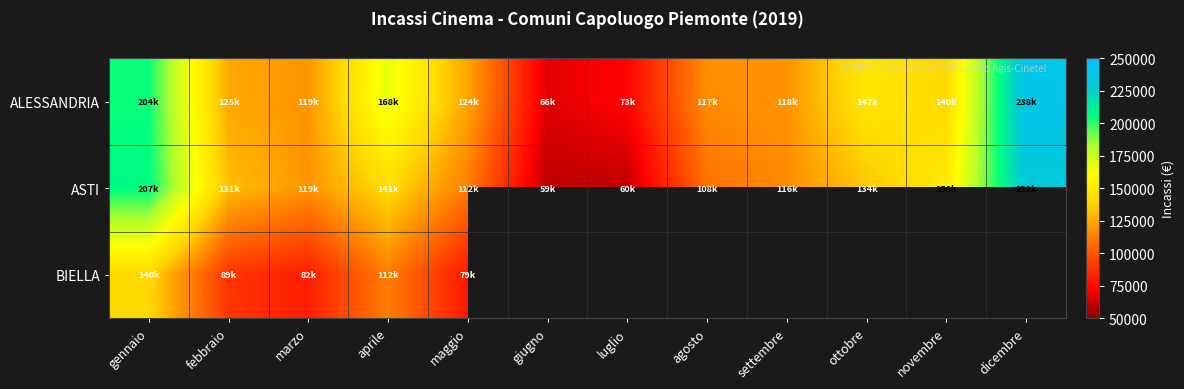

What is the sum of the ALESSANDRIA values at agosto and ottobre?

265086.0